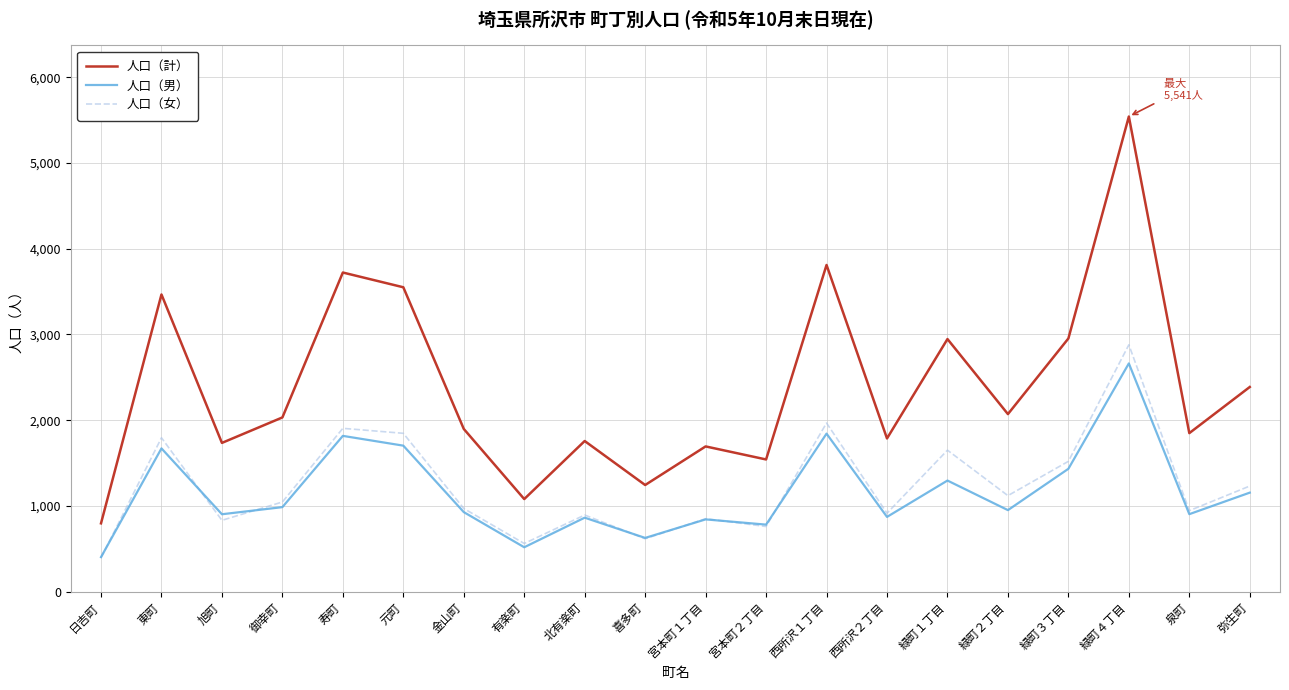

What is the difference between the maximum and minimum values in the 人口（女） series?

2485